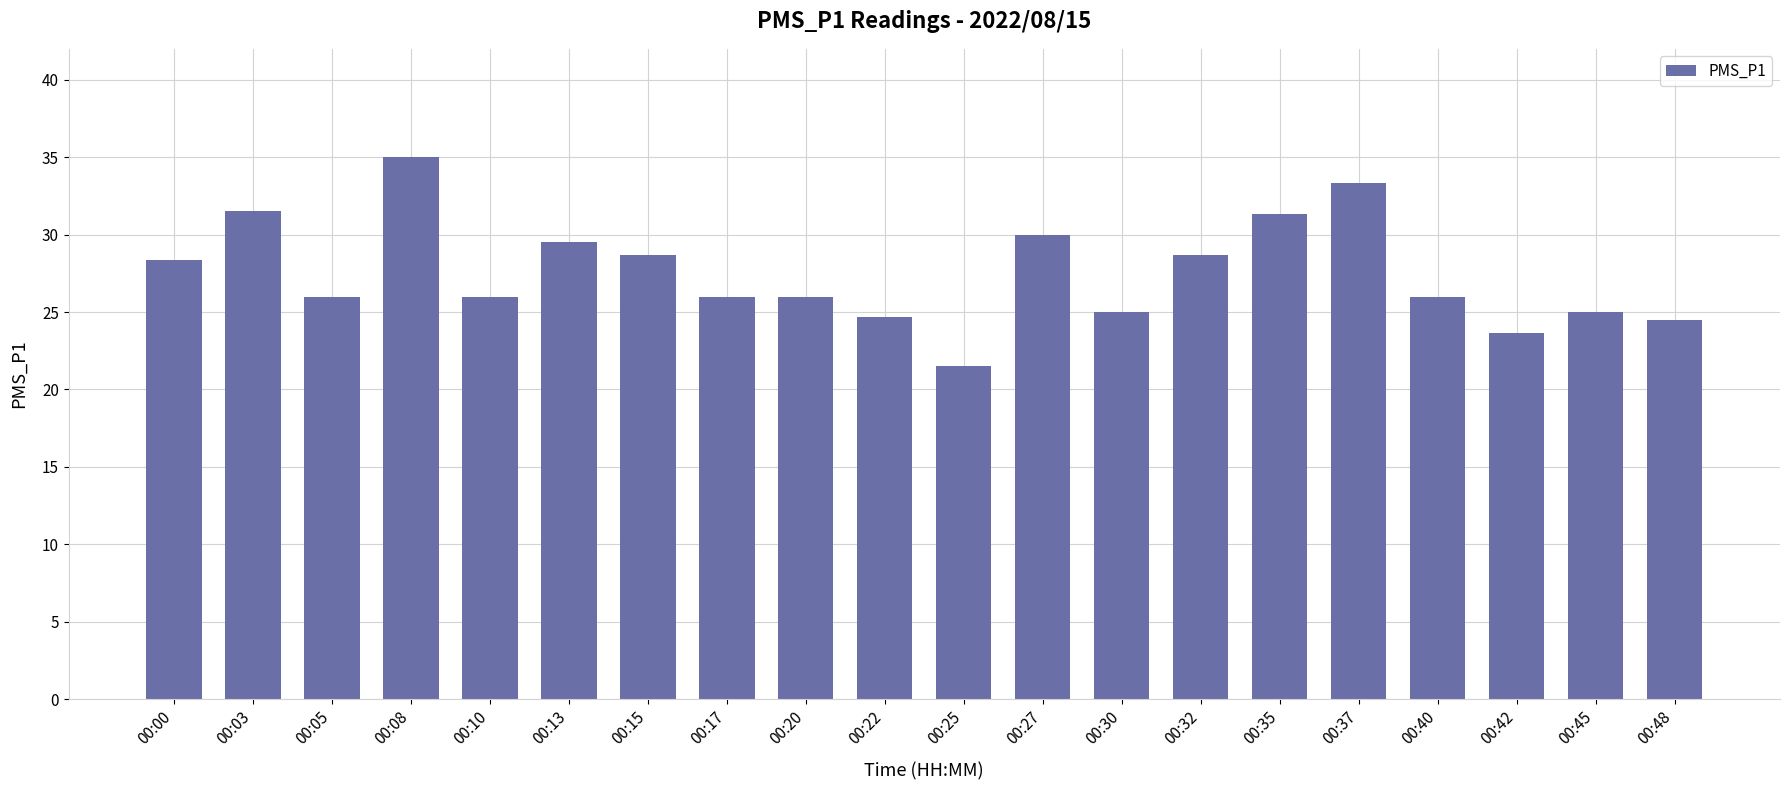

Which has a higher value, 00:35 or 00:22?

00:35